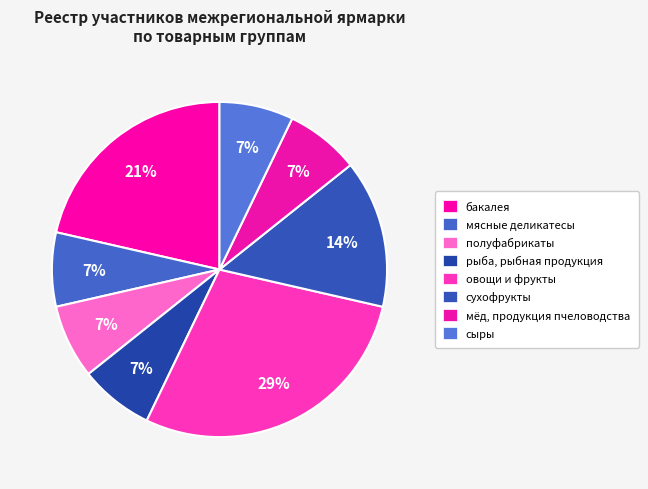

Is there a majority slice in this chart?

No